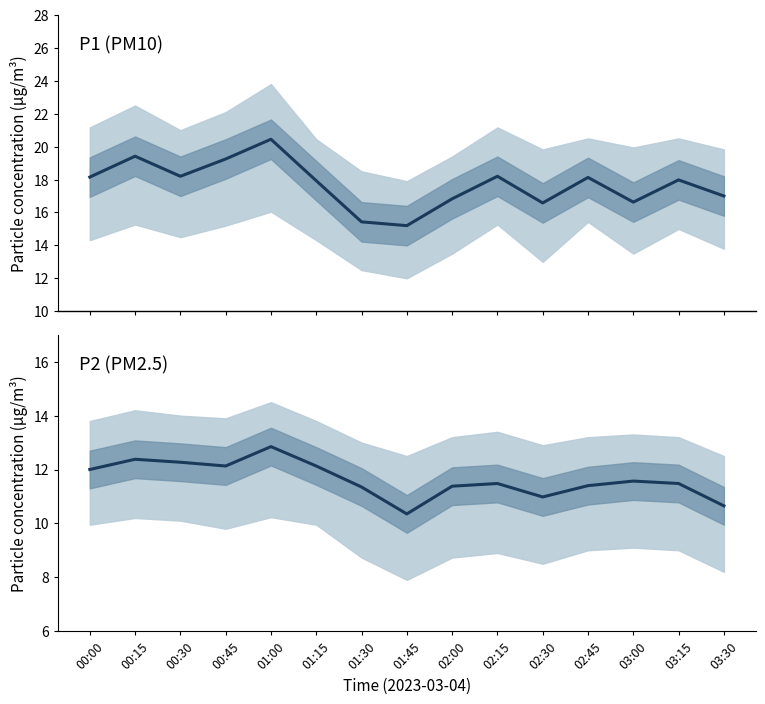

Which category has the lowest value in the P2 series?

01:45